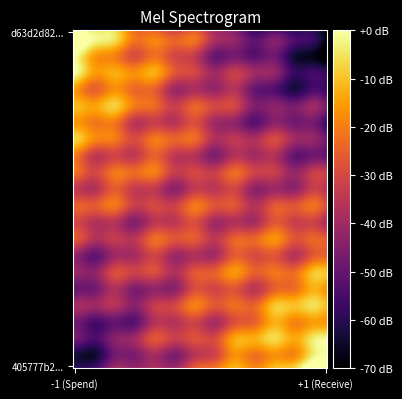

Rank the series by their maximum value, from highest to lowest.

d63d2d82f9f8208c80a54c5282eaec103895ef2, 405777b280baf27ce7b1d91b0ff6478c440a0fa